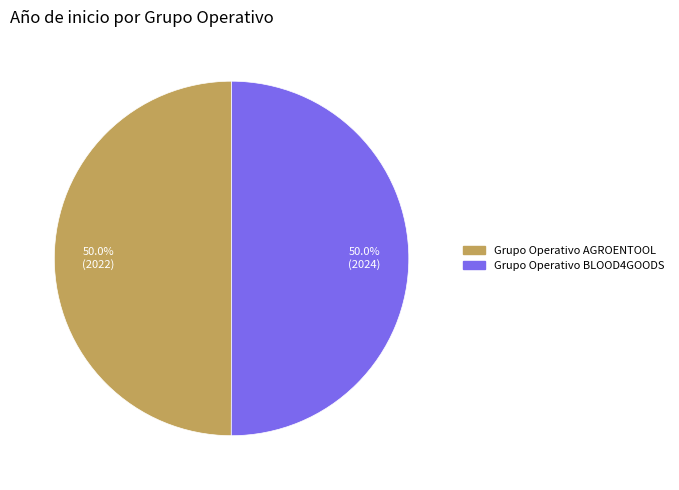

How many segments does this pie chart have?

2